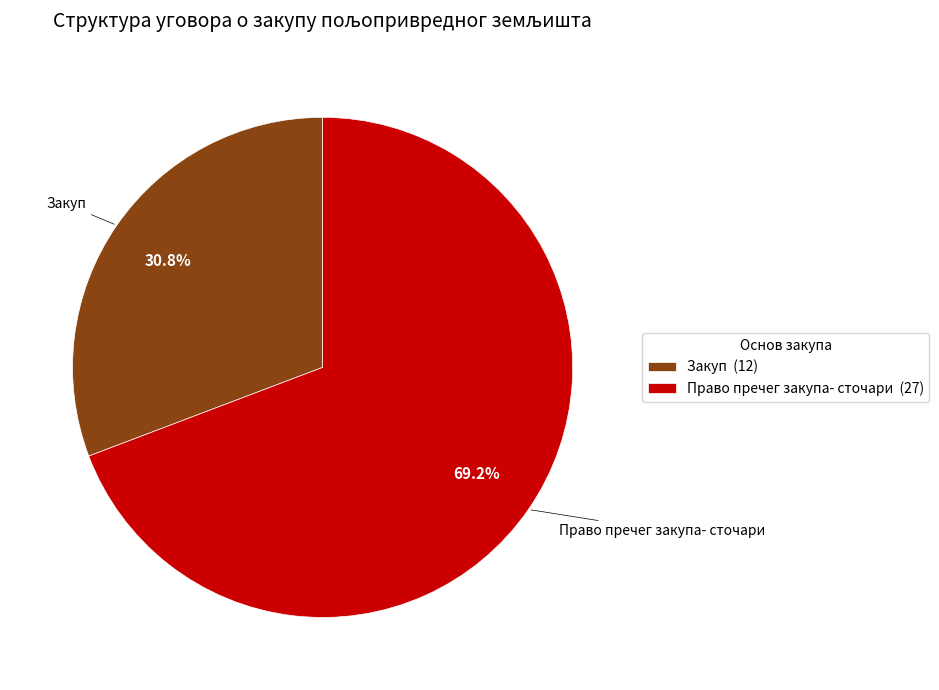

How much of the chart is everything except Закуп?

69.2%